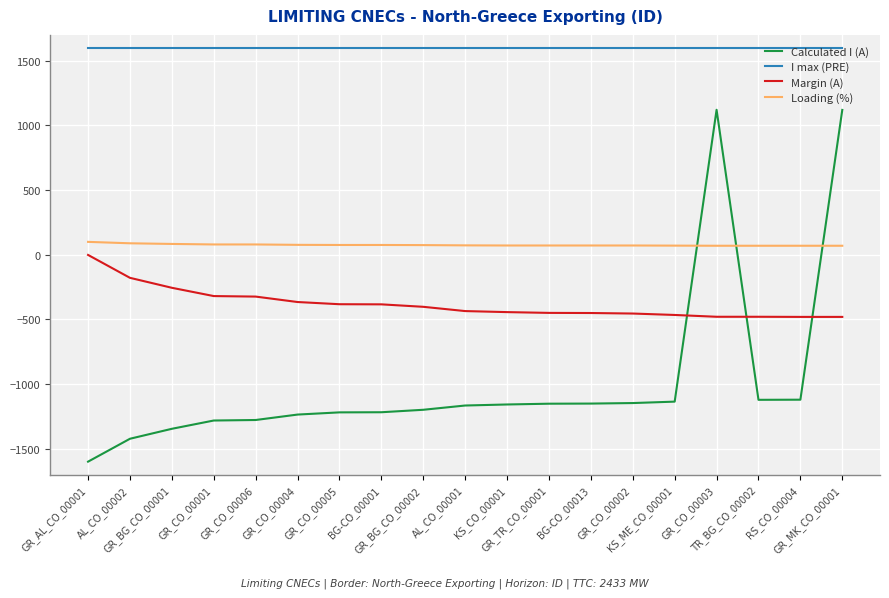

List the series in order of their overall mean, lowest first.

Calculated I (A), Margin (A), Loading (%), I max (PRE)